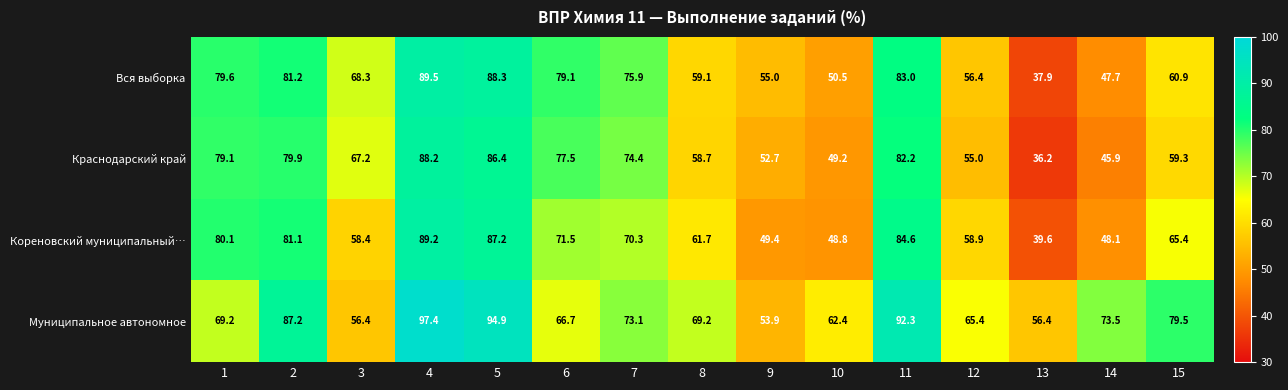

Which series changed the most between 11 and 13?

Краснодарский край